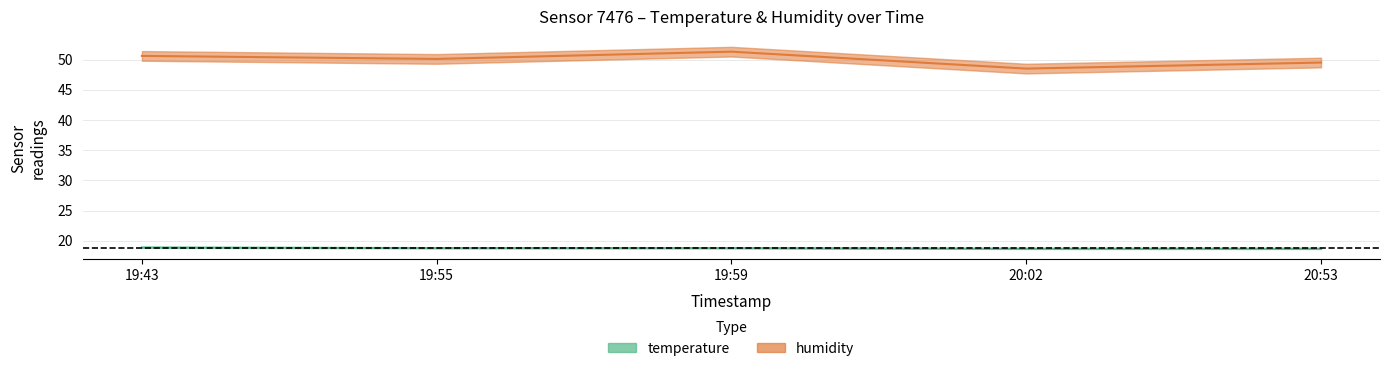

Which series has the largest range (max minus min)?

humidity